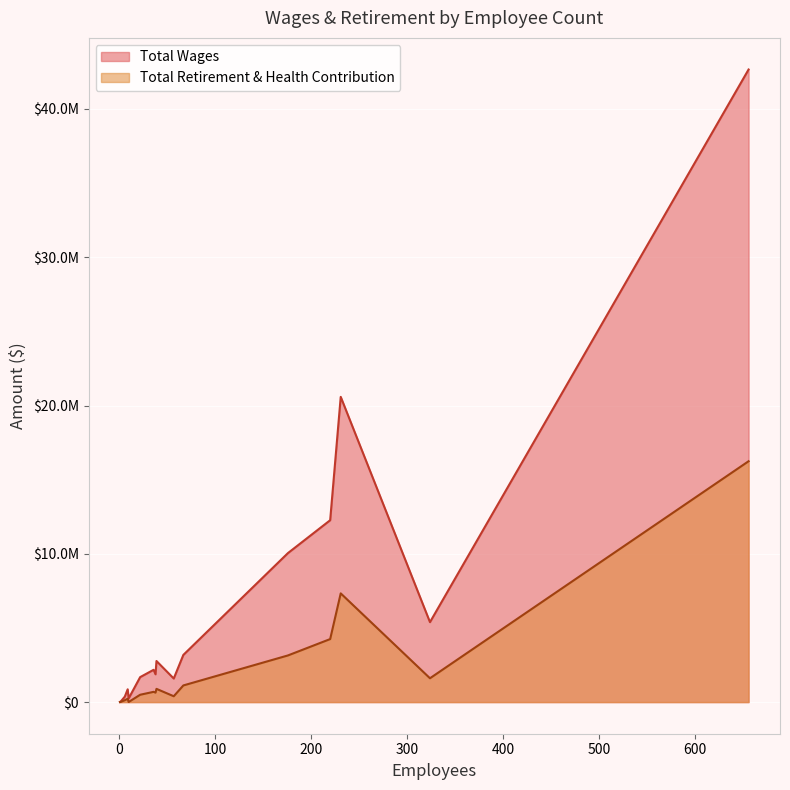

What is the difference between the second highest and second lowest values in the Total Wages series?

20524656